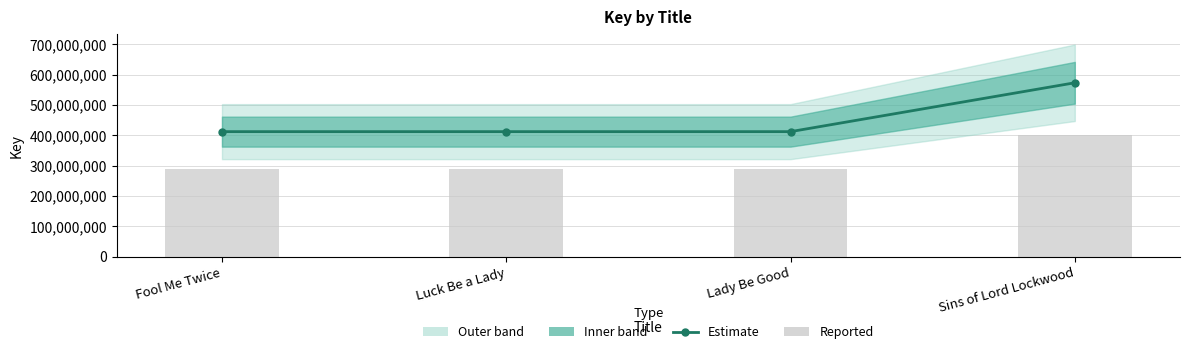

Which series has the largest total across all categories?

Estimate